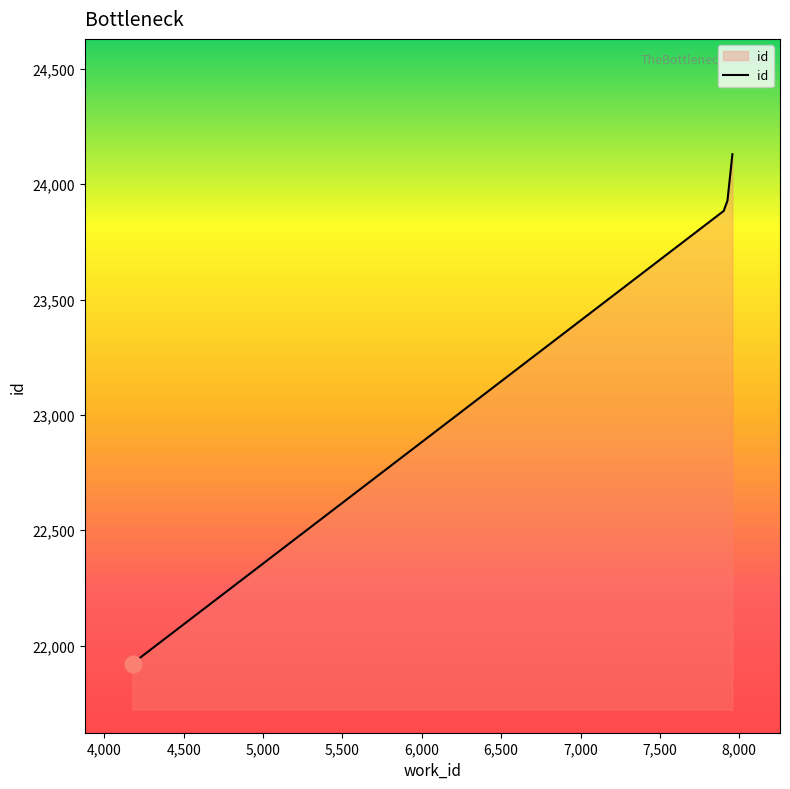

What is the minimum value shown in the chart?

21922